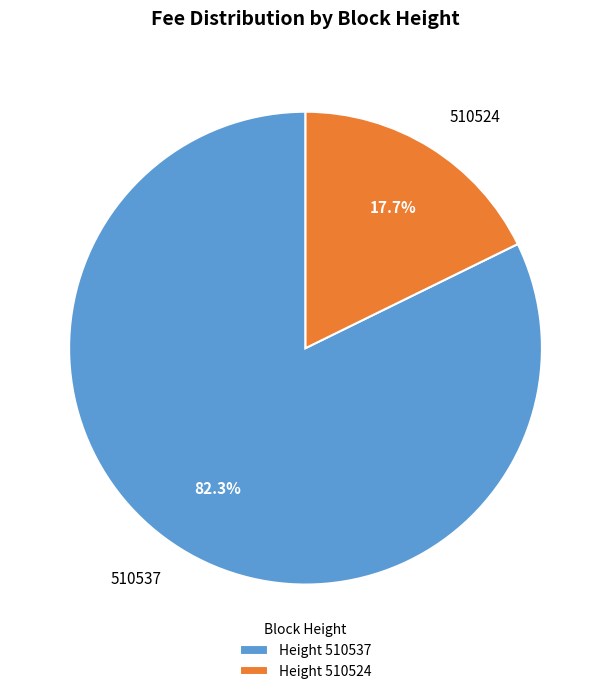

What percentage do 510524 and 510537 together represent?

100.0%